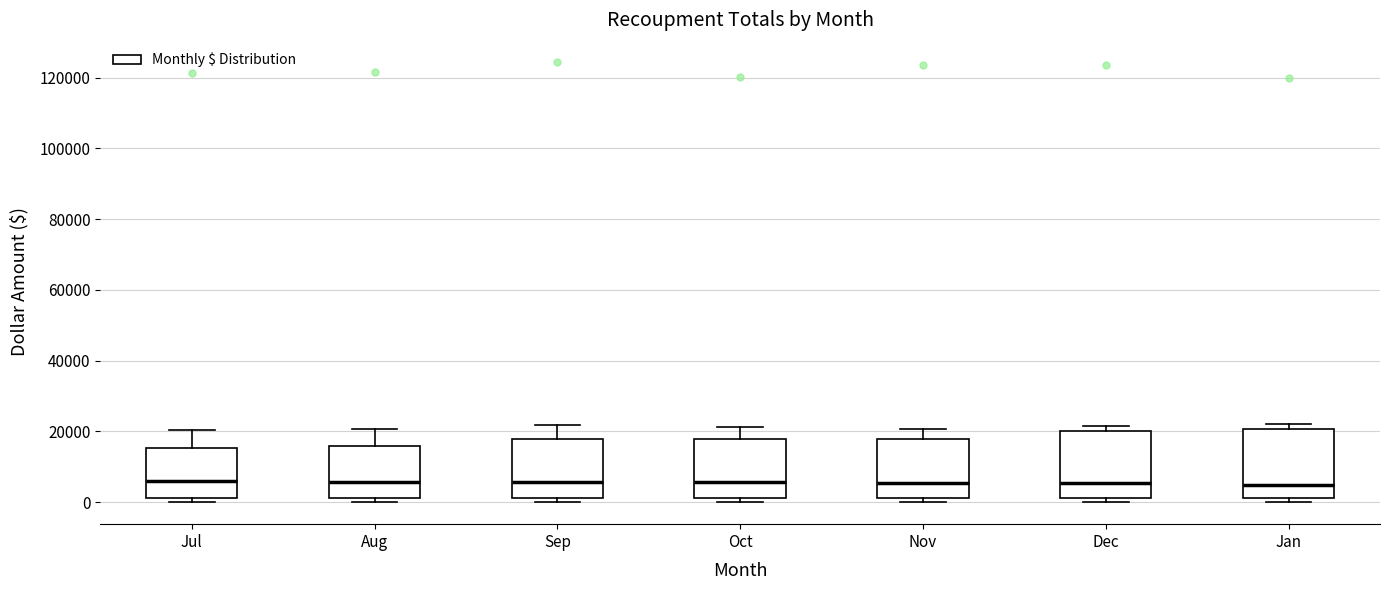

Where is the upper edge of the box for Aug on the y-axis? The values are not printed on the chart, so give them approximately, as read against the axis.

16000